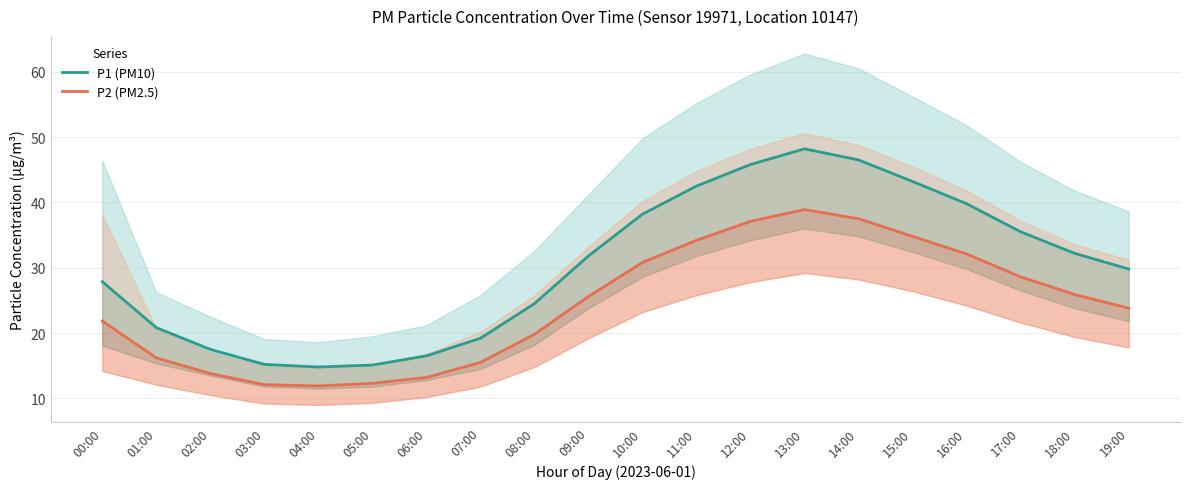

How many values in the P1 (PM10) series exceed 31?

10